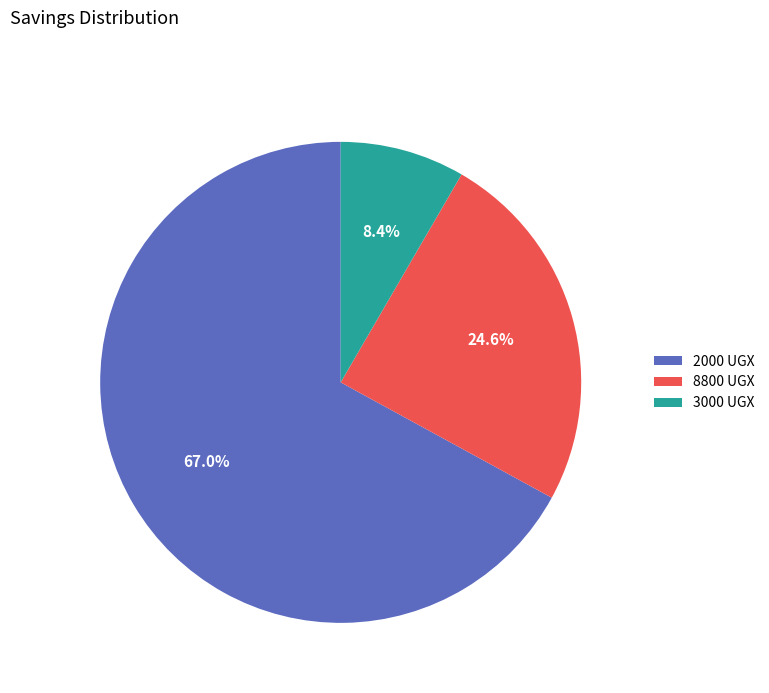

Which has a higher value, 2000 UGX or 3000 UGX?

2000 UGX